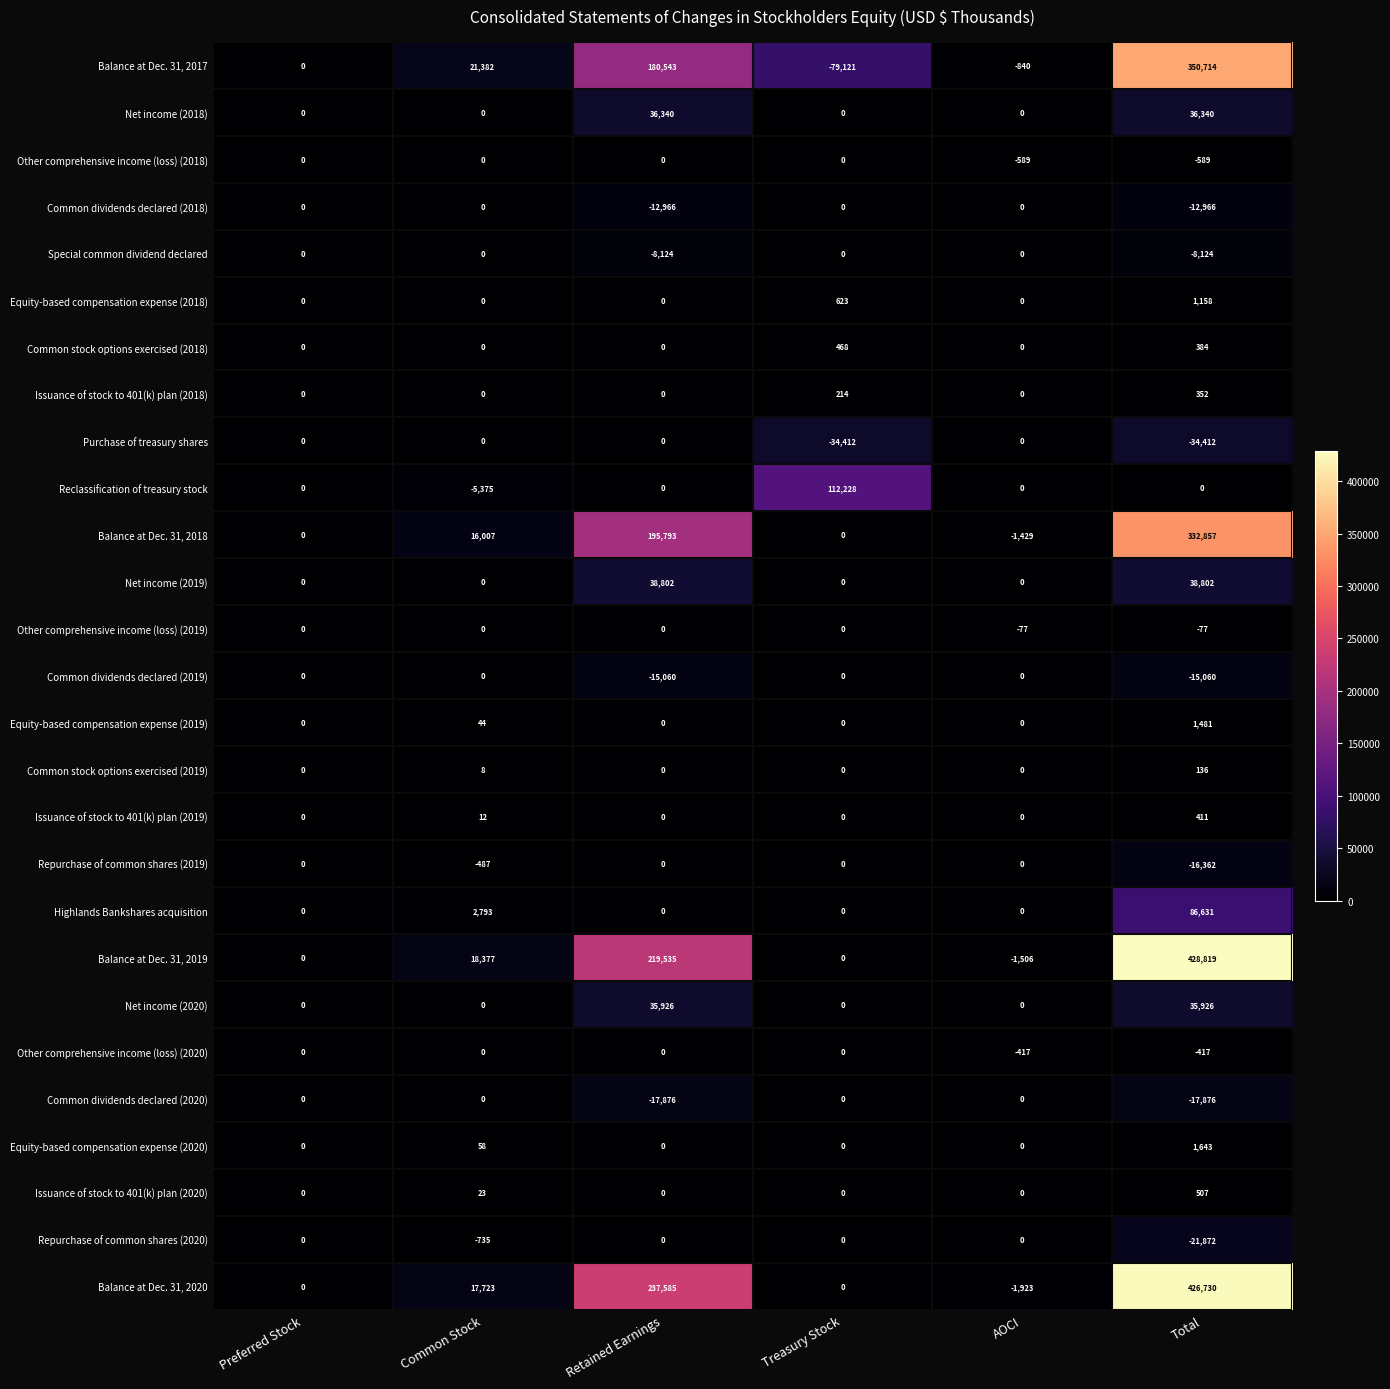

What is the difference between the second highest and second lowest values in the Common dividends declared (2019) series?

15060